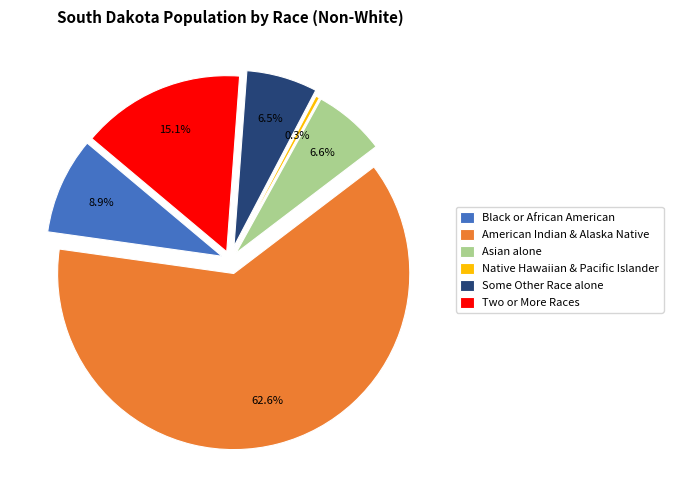

Is it true that Some Other Race alone is 1% of the pie?

False